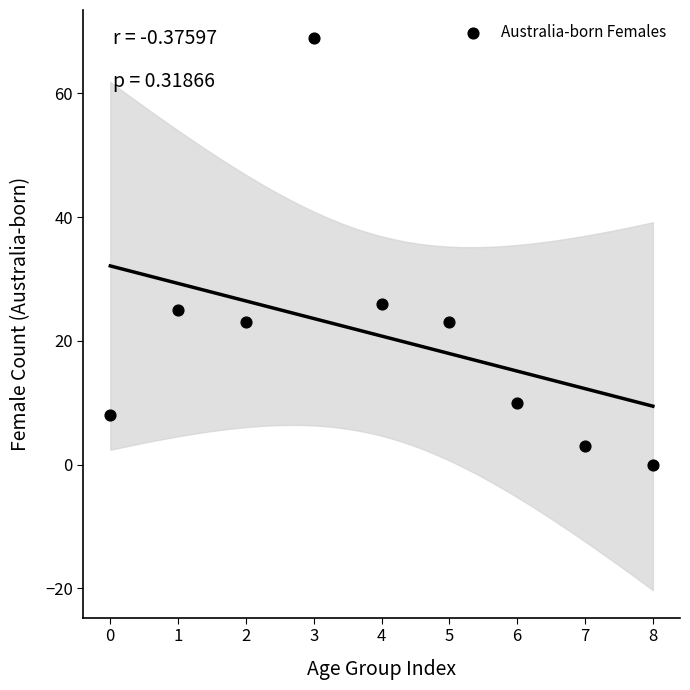

What Y value in the scatter plot is closest to 34?

26